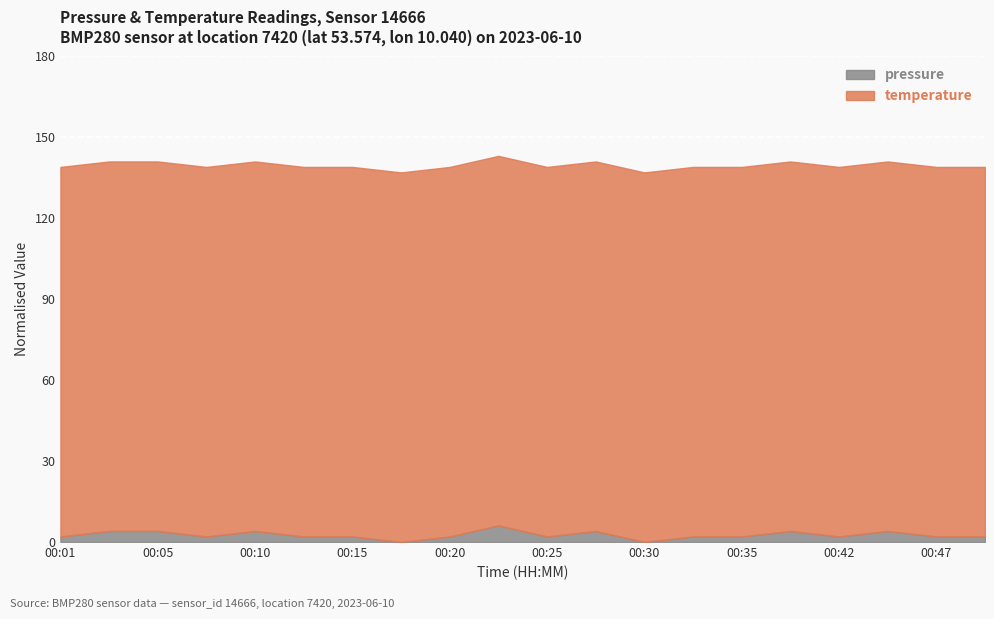

At which category is the sum across all series the highest?

00:23